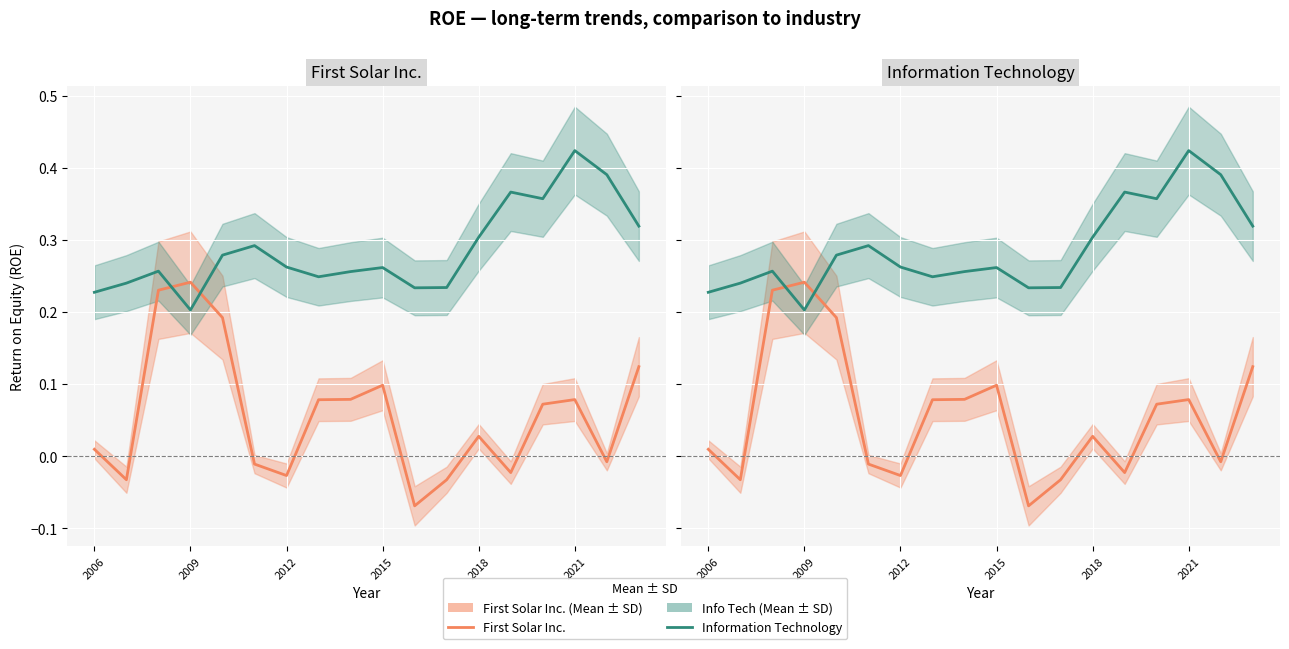

In First Solar Inc., how many points are higher than both neighbors (excluding endpoints)?

4